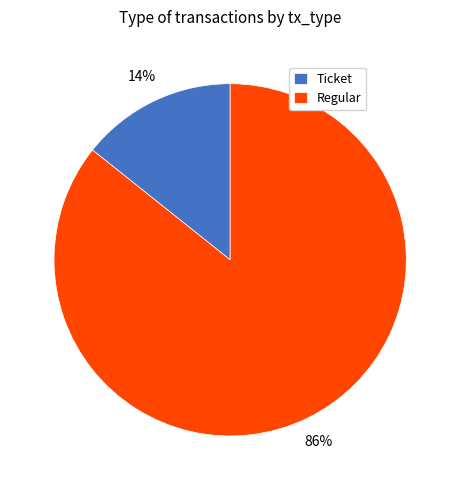

Does Ticket represent more than half of the total?

No